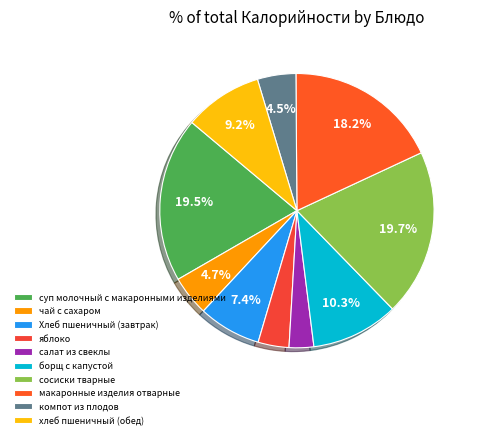

To the nearest percent, what is the combined percentage of сосиски тварные and салат из свеклы?

23%